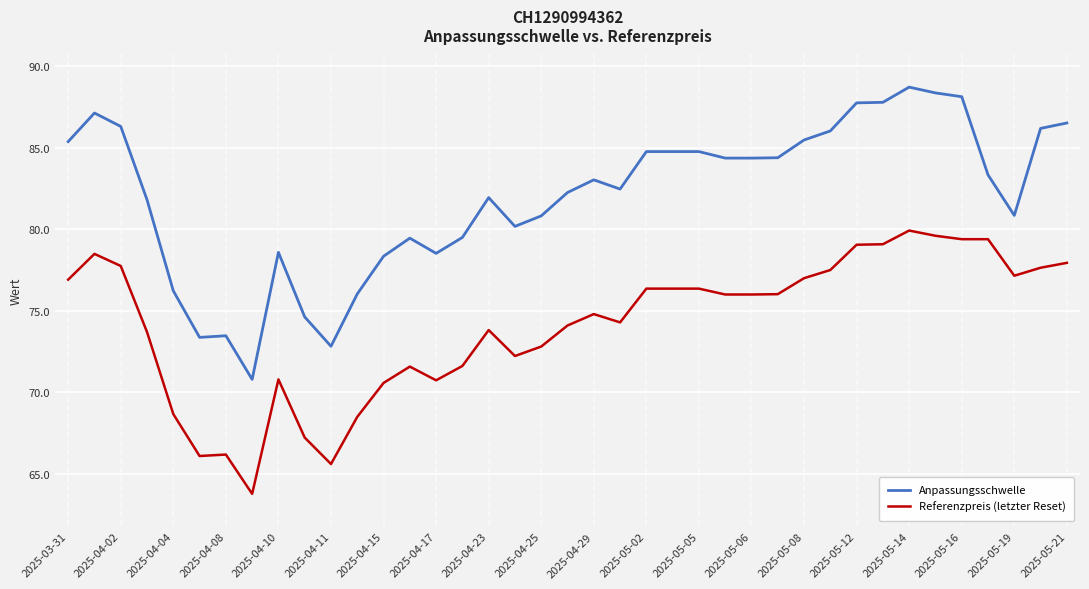

True or false: Referenzpreis (letzter Reset) and Anpassungsschwelle cross at least once.

False